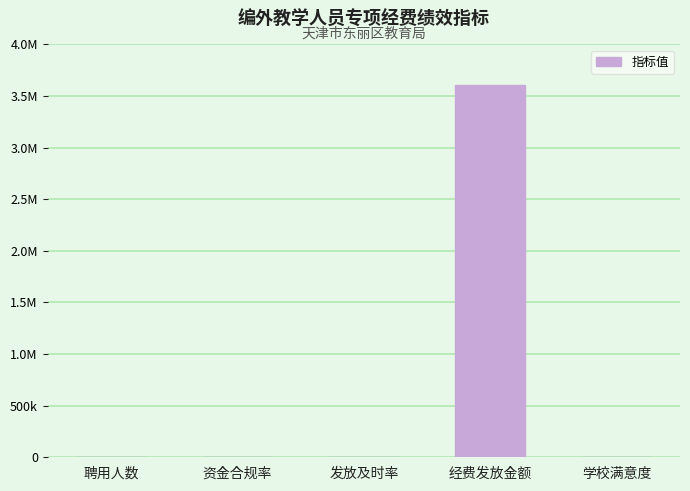

Reading left to right, list all the values displayed in this chart.

68	95	98	3611616	98